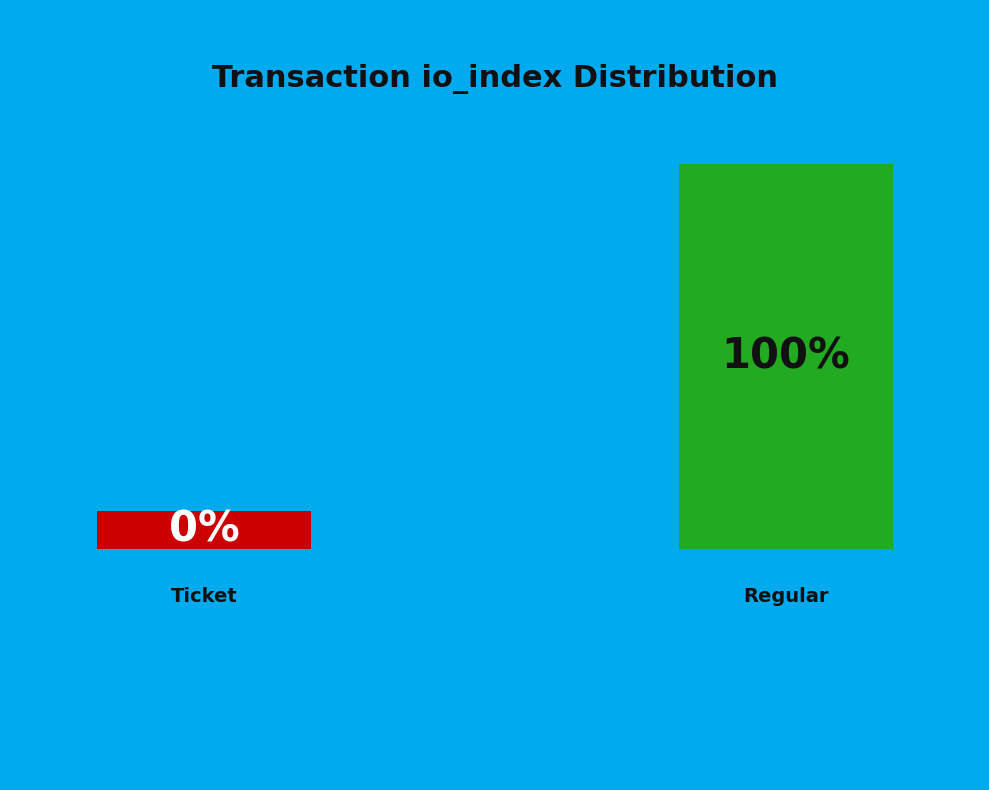

Rank the categories by value from highest to lowest.

Regular (io_index=17), Ticket (io_index=0)